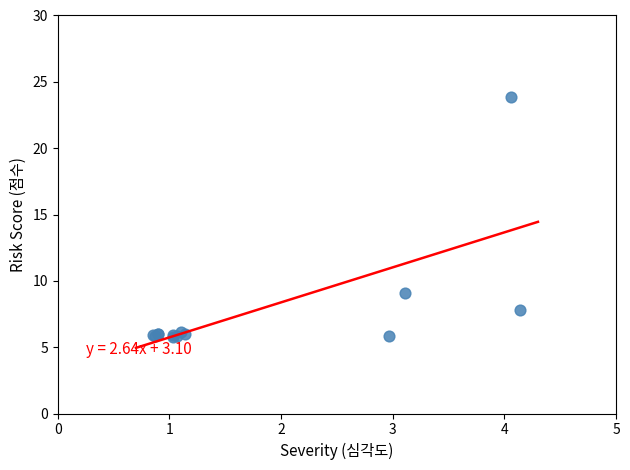

What Y value in the scatter plot is closest to 14?

9.1